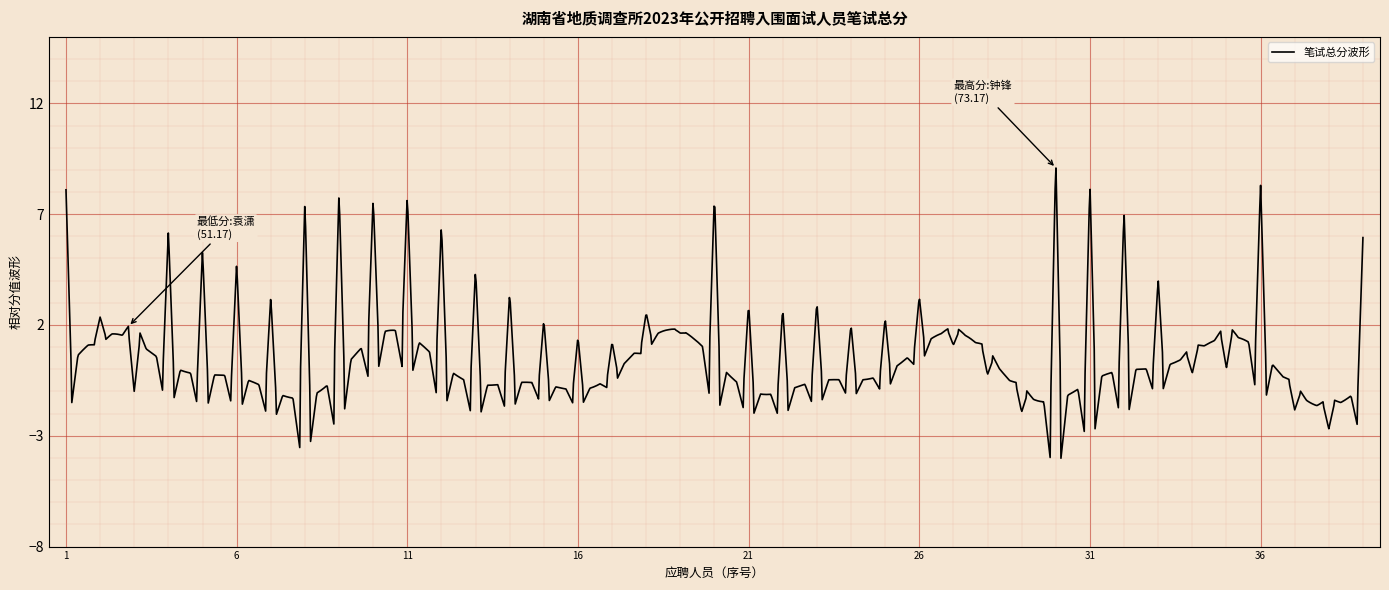

What is the greatest value displayed?

9.1